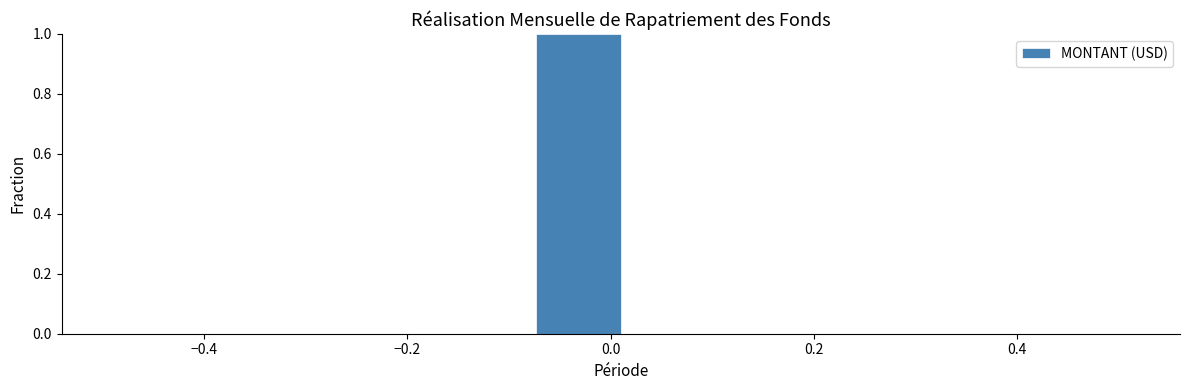

Over which range of the x-axis is the bar tallest?

-0.08 to 0.02